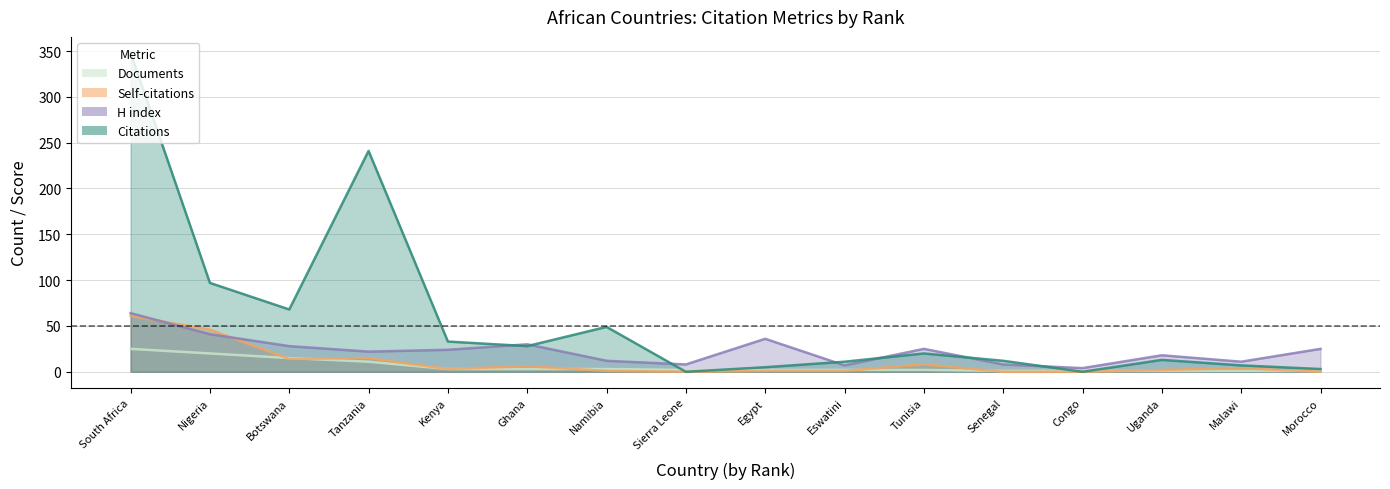

What is the sum of the Self-citations values at Senegal and Kenya?

3